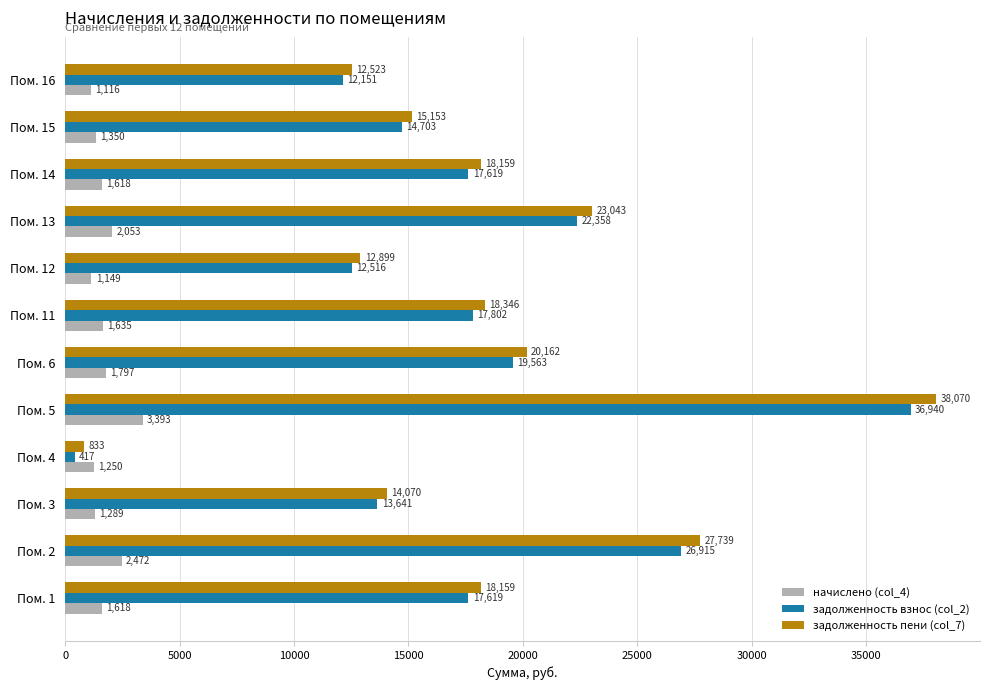

At which category is the sum across all series the highest?

Пом. 5